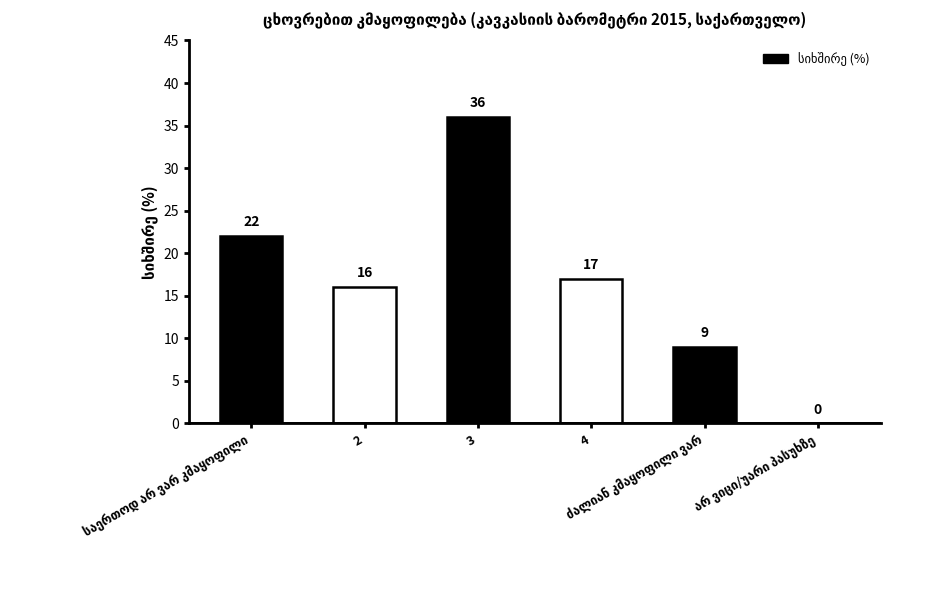

List the labels in order of value, largest first.

3, საერთოდ არ ვარ კმაყოფილი, 4, 2, ძალიან კმაყოფილი ვარ, არ ვიცი/უარი პასუხზე